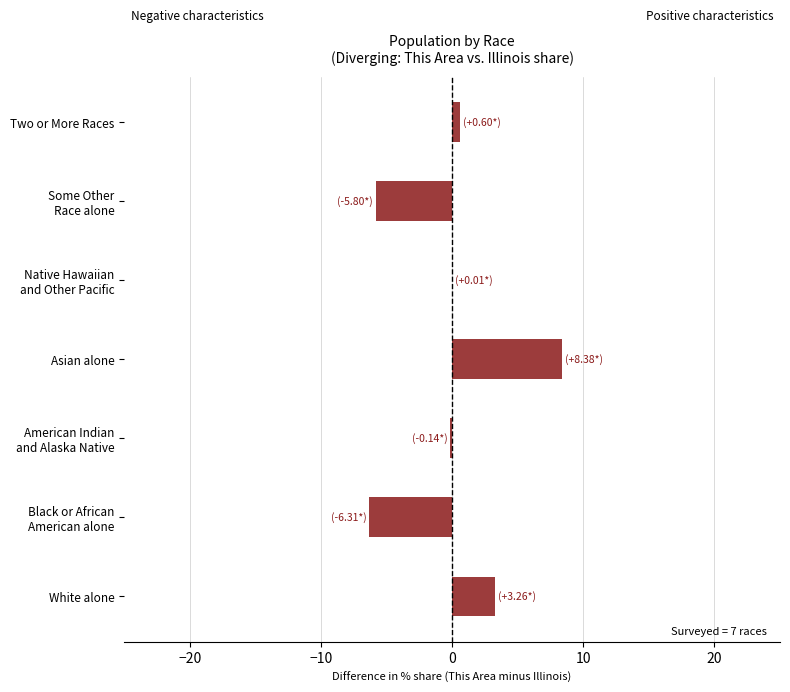

What is the maximum value shown in the chart?

8.4